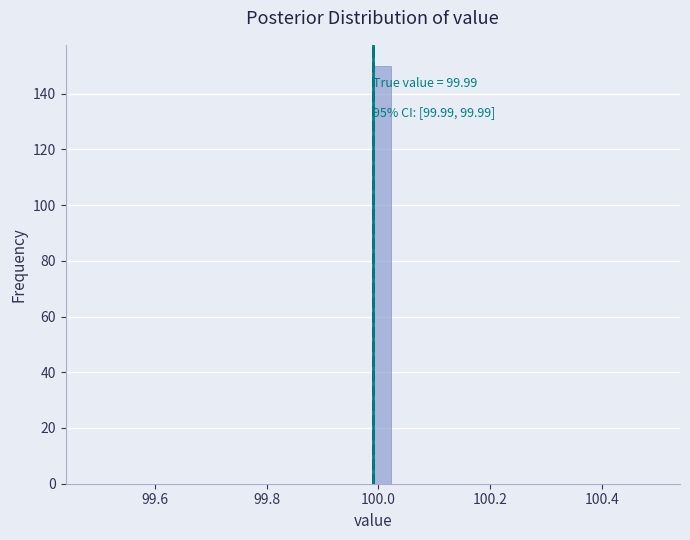

Around what value on the x-axis is the tallest bar? Give the approximate position of its centre, as read against the axis.

100.00